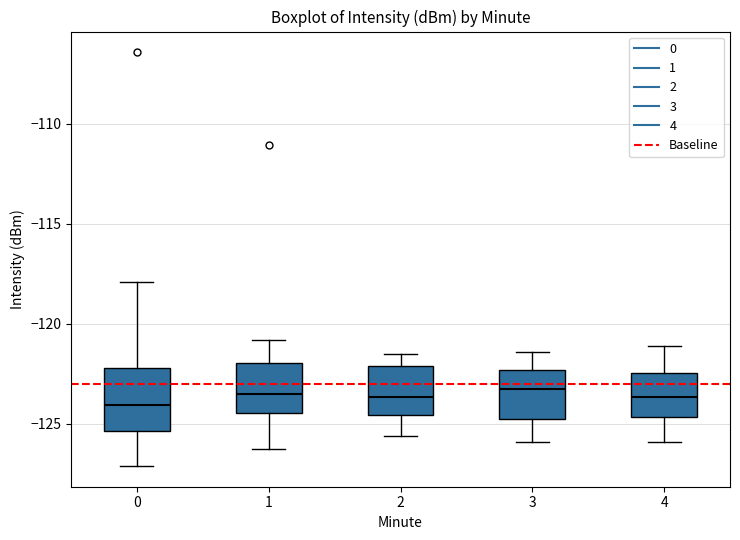

Where does the lower whisker of the box at x = 3 end on the y-axis? The values are not printed on the chart, so give them approximately, as read against the axis.

-126.0